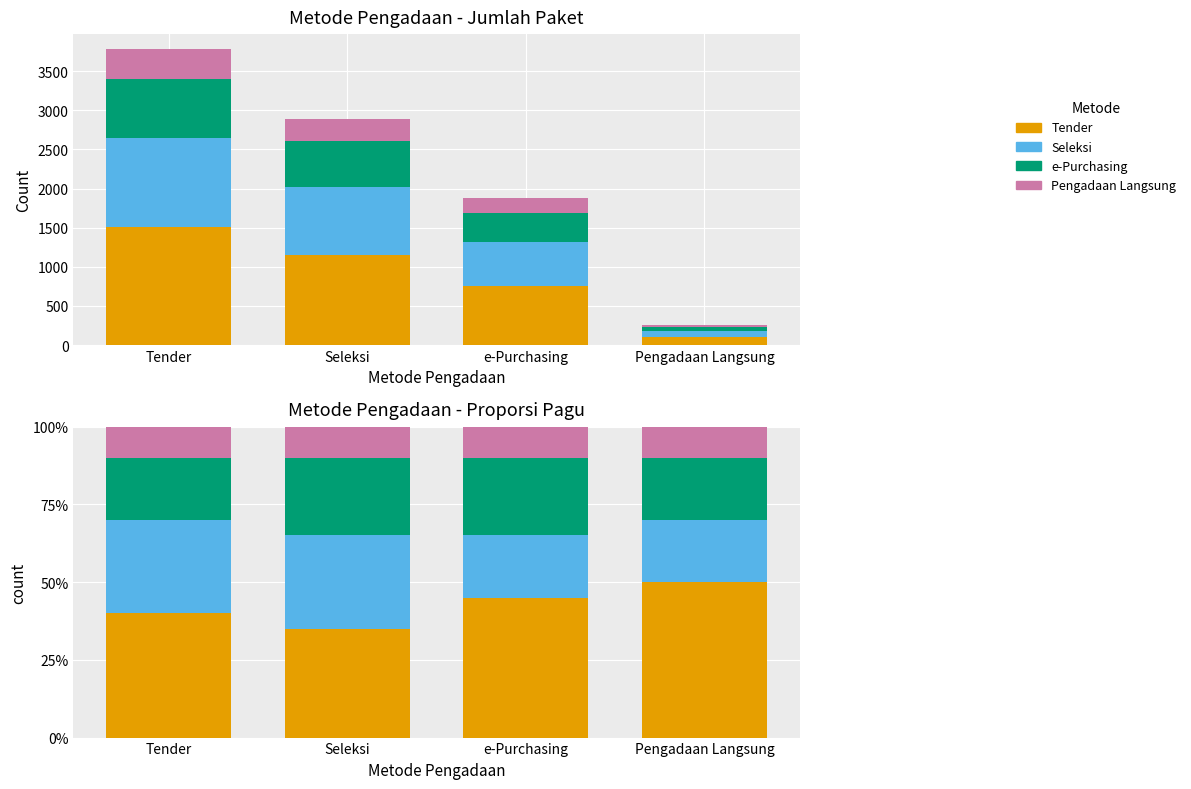

At how many categories does at least one series exceed 0?

4